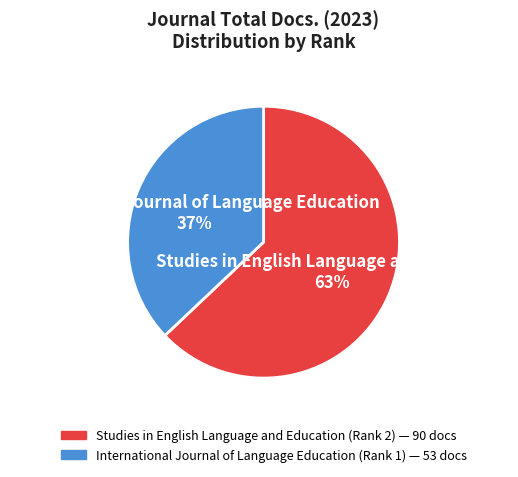

Which slice is the largest?

Studies in English Language and Education (Rank 2)